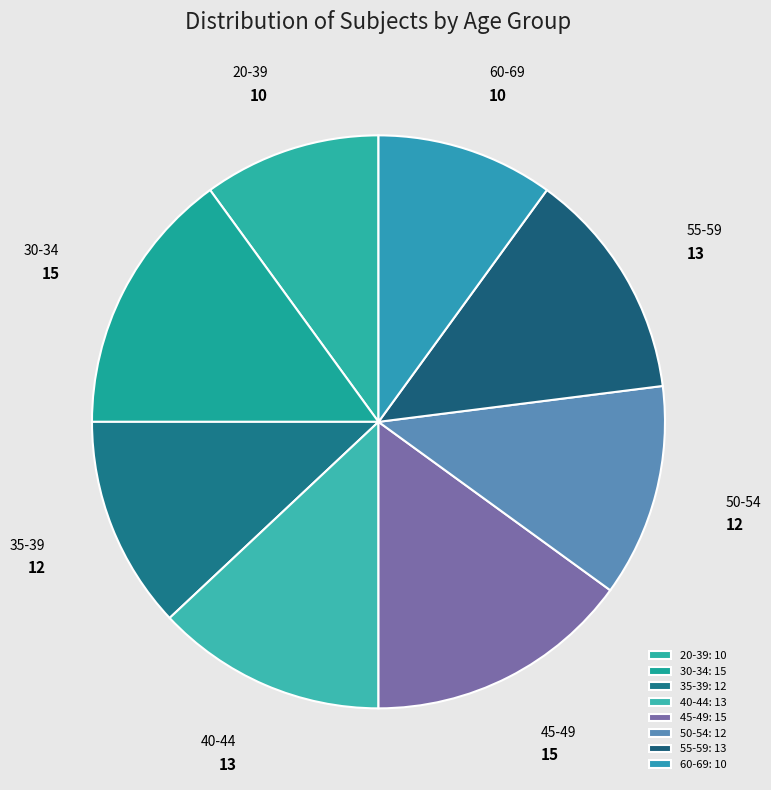

To the nearest percent, what percentage of the pie is 55-59?

13%